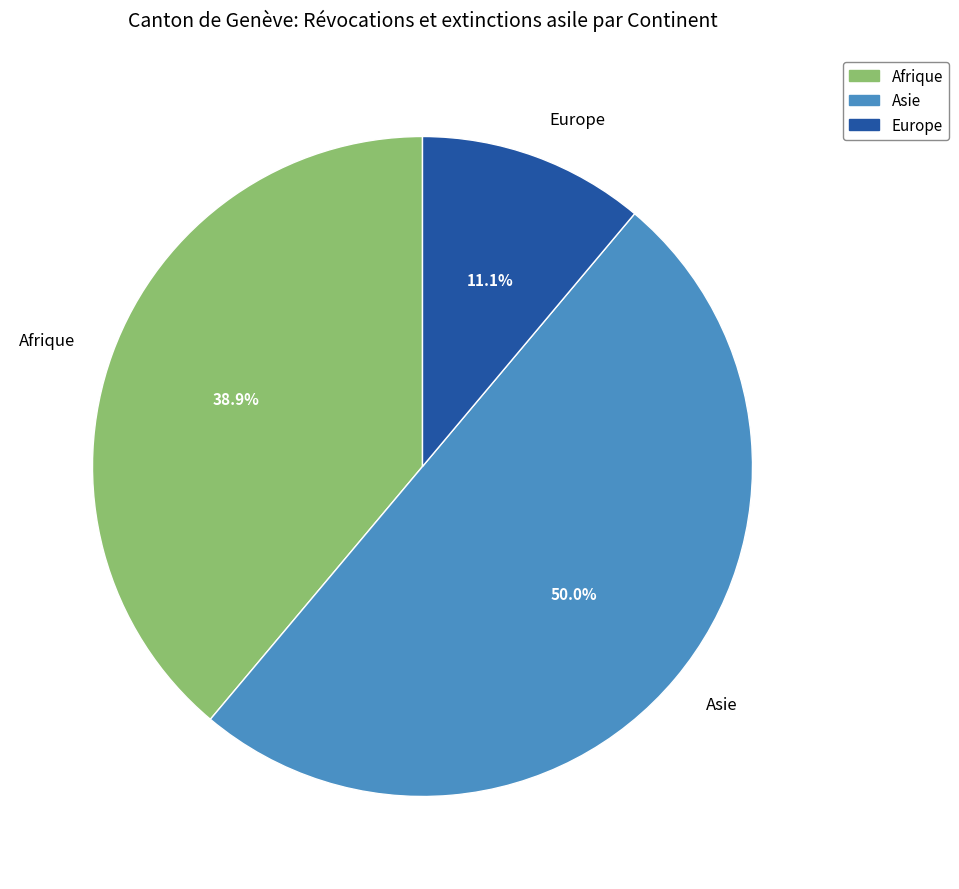

How many segments does this pie chart have?

3